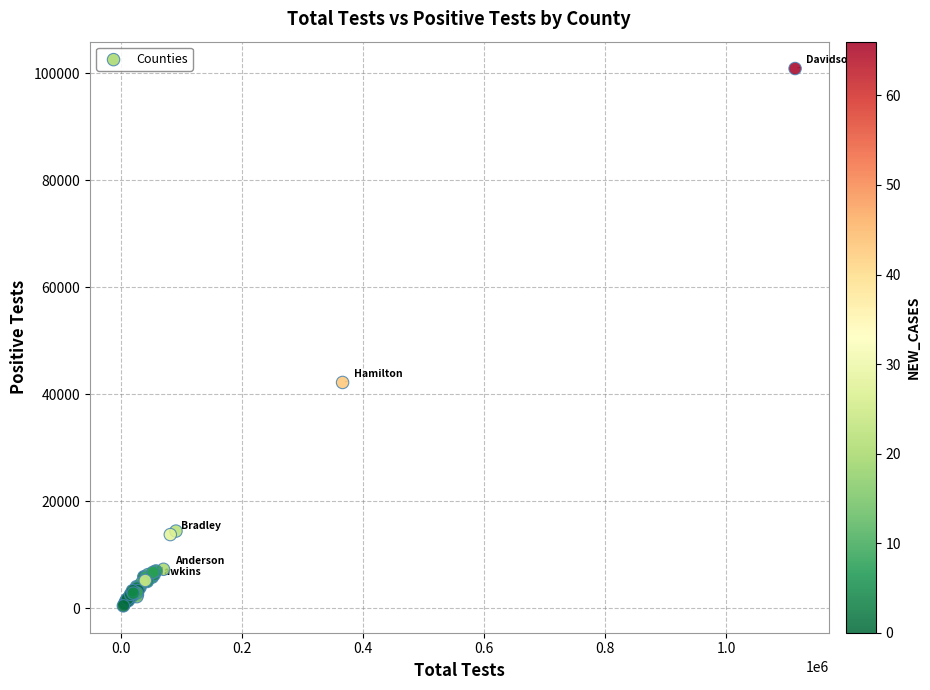

What Y value in the scatter plot is closest to 50631?

42172